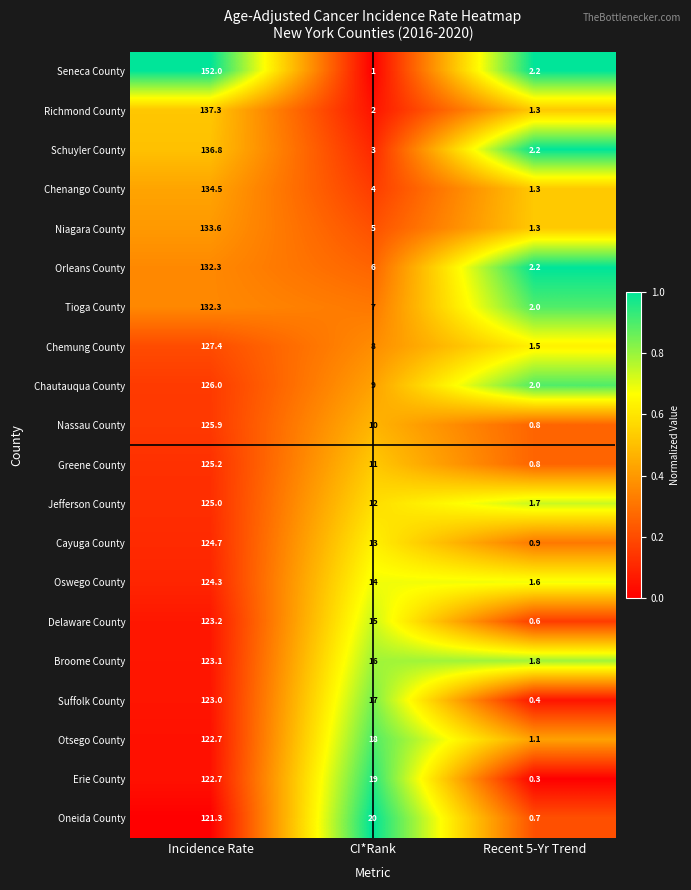

Where is Chautauqua County nearest to the value 64?

CI*Rank